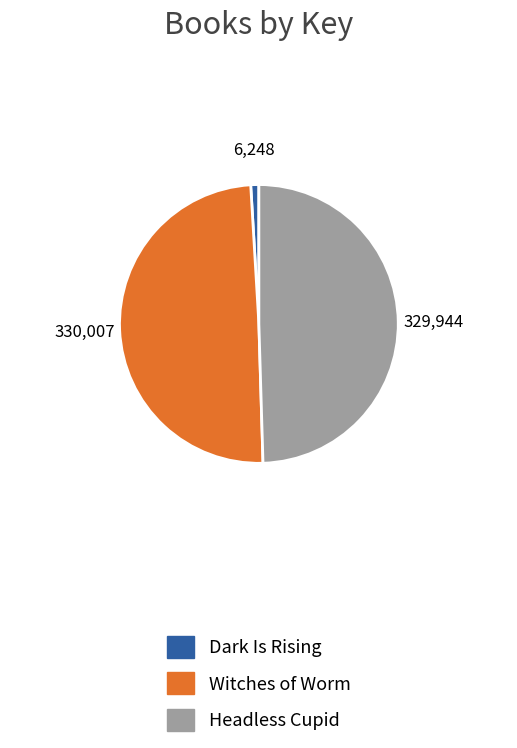

Do Witches of Worm and Headless Cupid together represent more than half of the pie?

Yes